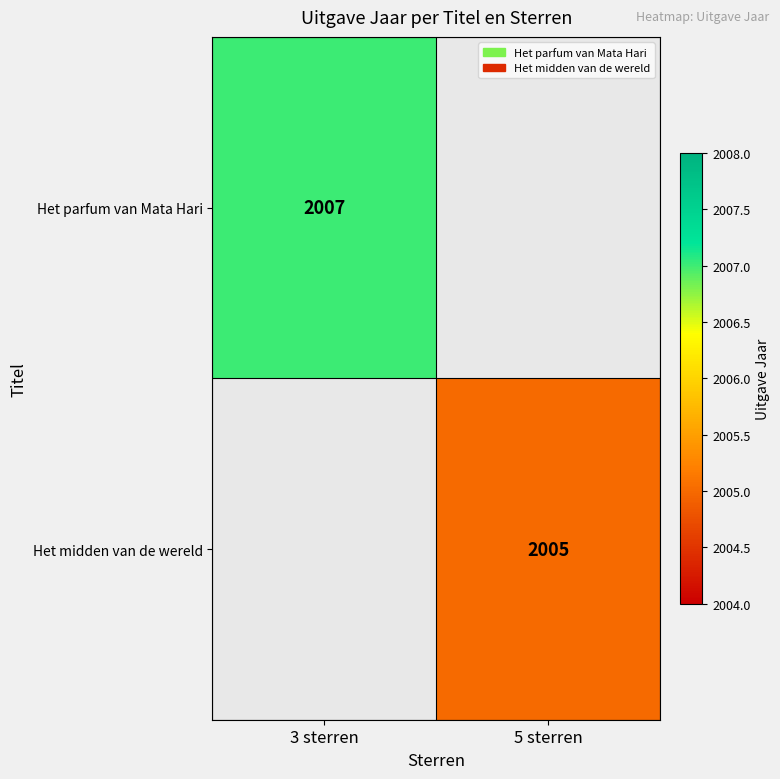

Count the number of categories in the chart.

2